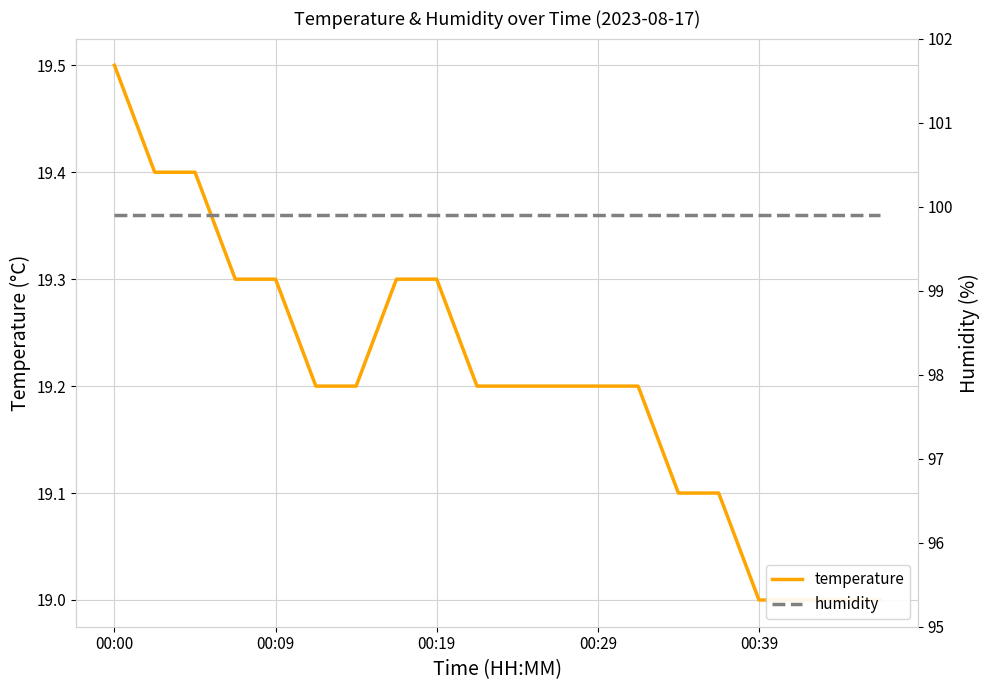

True or false: humidity and temperature intersect in this chart.

False